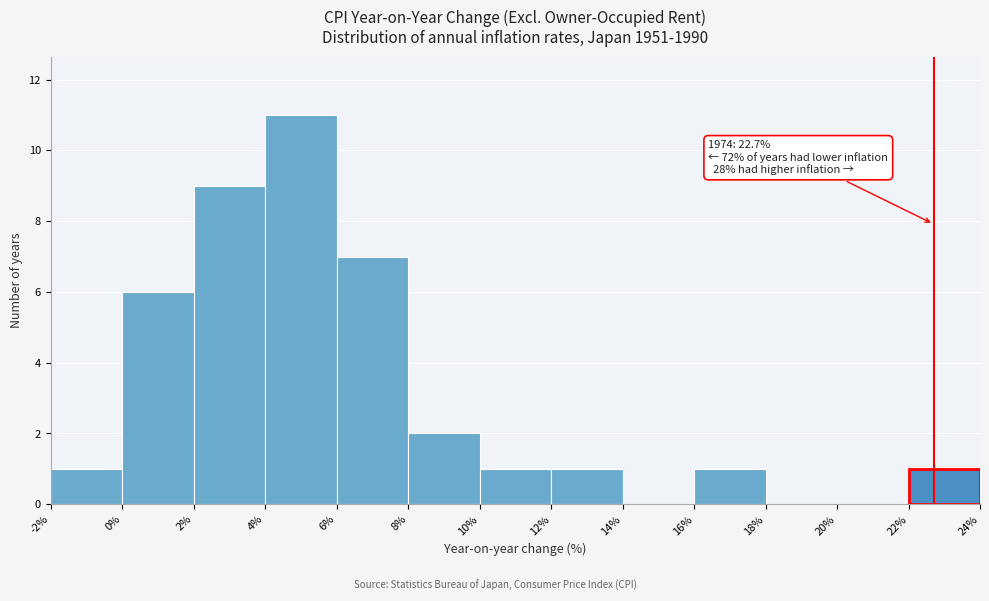

Over which range of the x-axis is the bar tallest?

4% to 6%